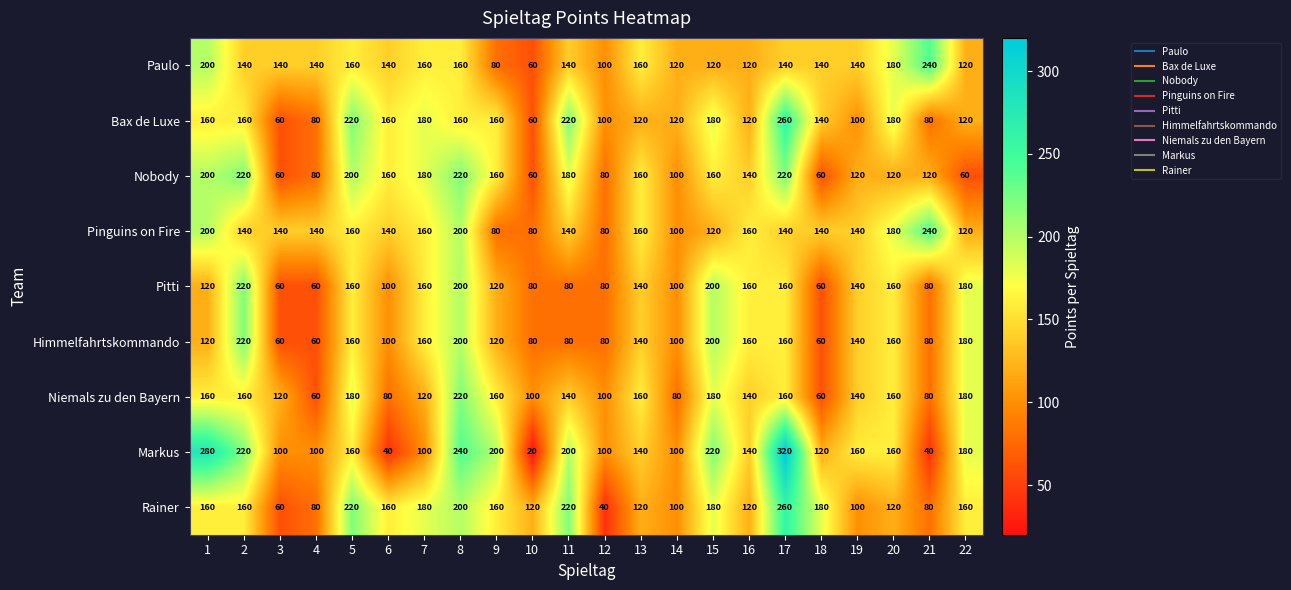

What is the difference between the highest and lowest values at 19?

60